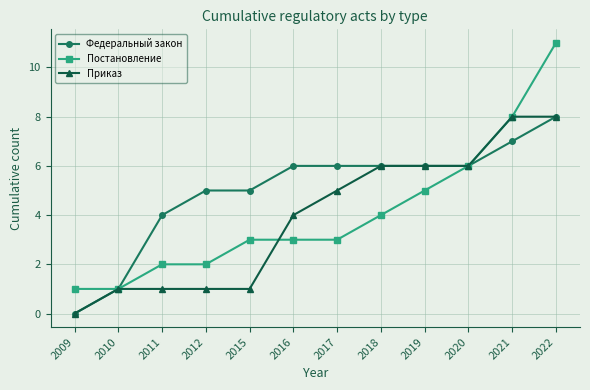

What is the greatest value displayed?

11